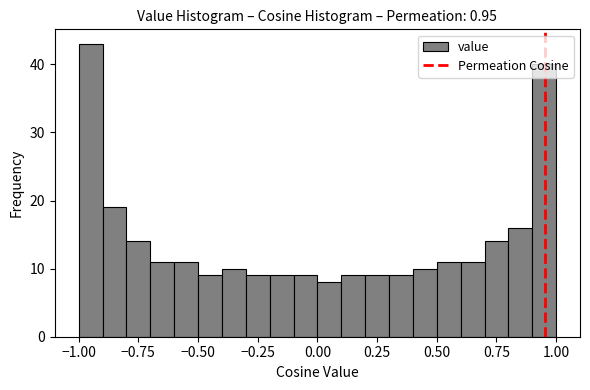

Around what value on the x-axis is the tallest bar? Give the approximate position of its centre, as read against the axis.

-0.95